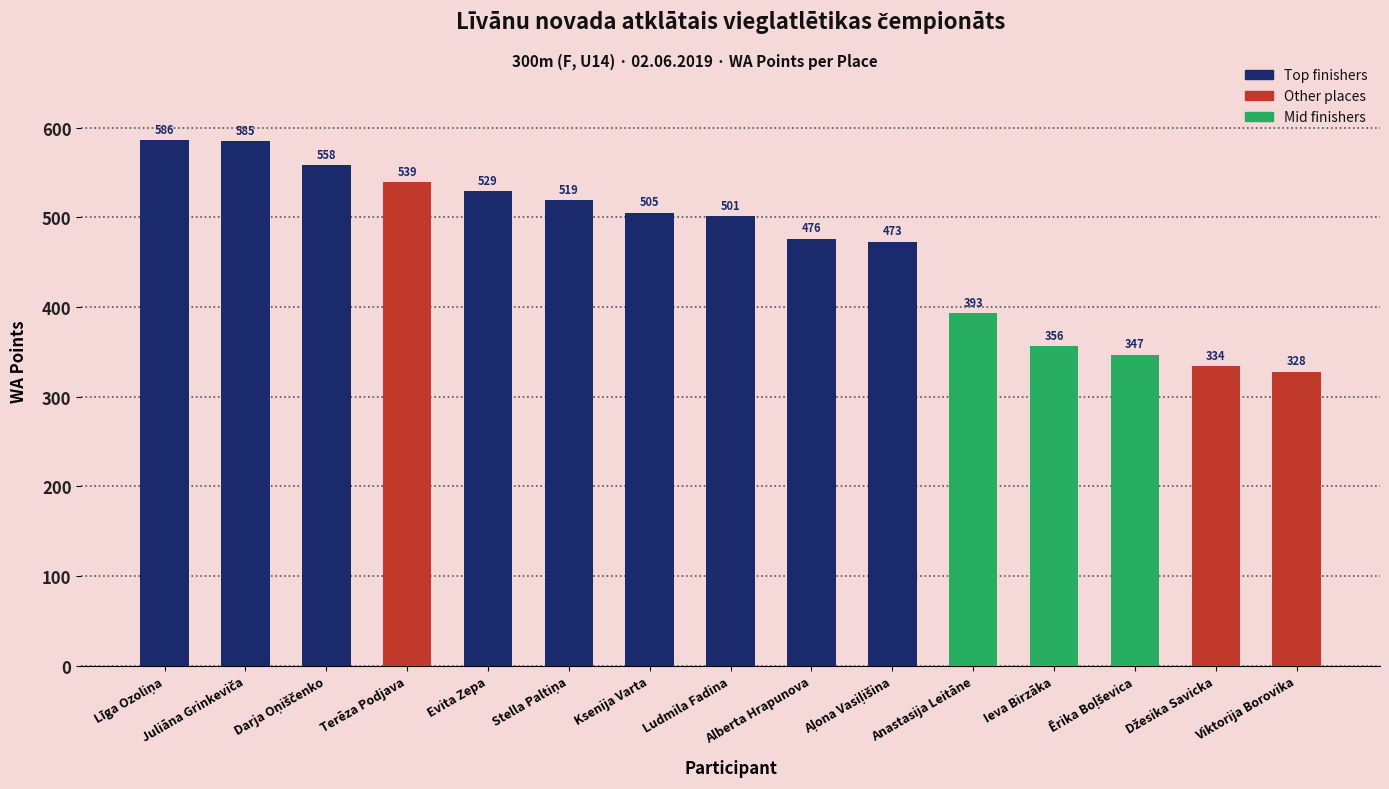

What is the label of the 4th bar from the right?

Ieva Birzāka